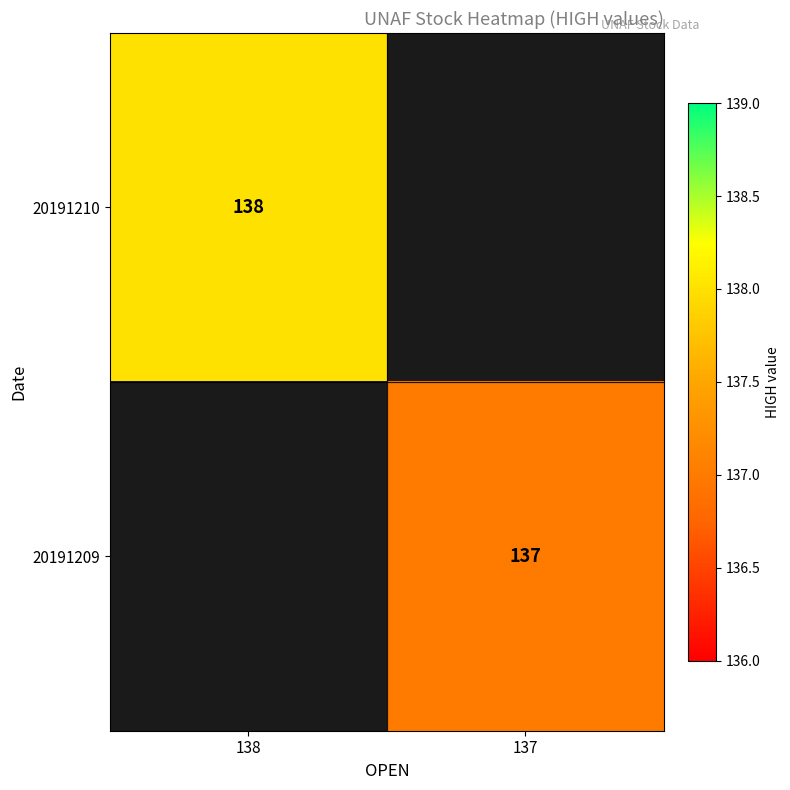

Is the value of 20191210 at 138 greater than the value of 20191209 at 137?

Yes